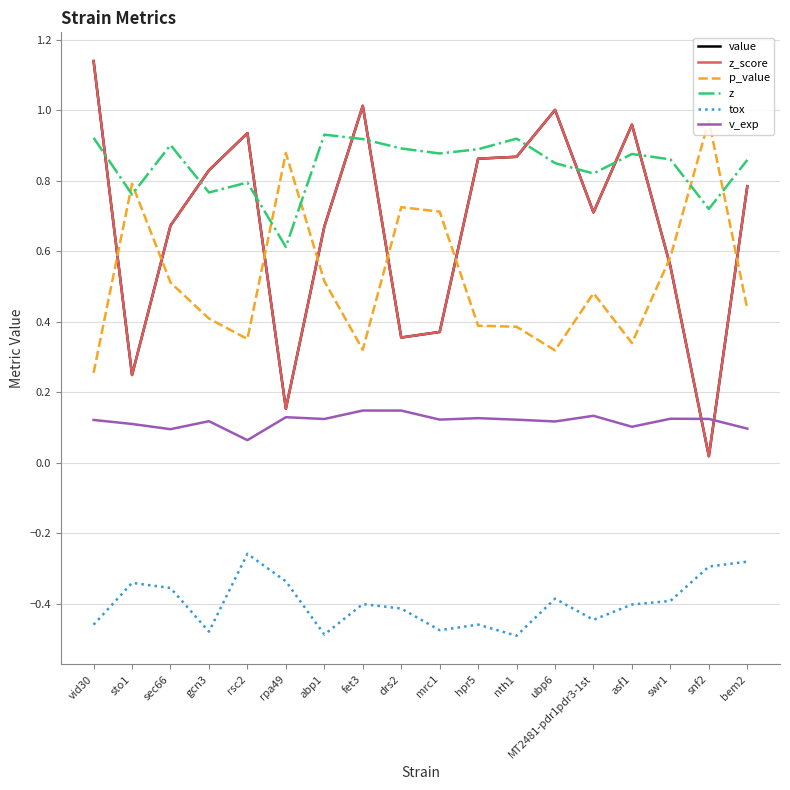

True or false: z and tox intersect in this chart.

False